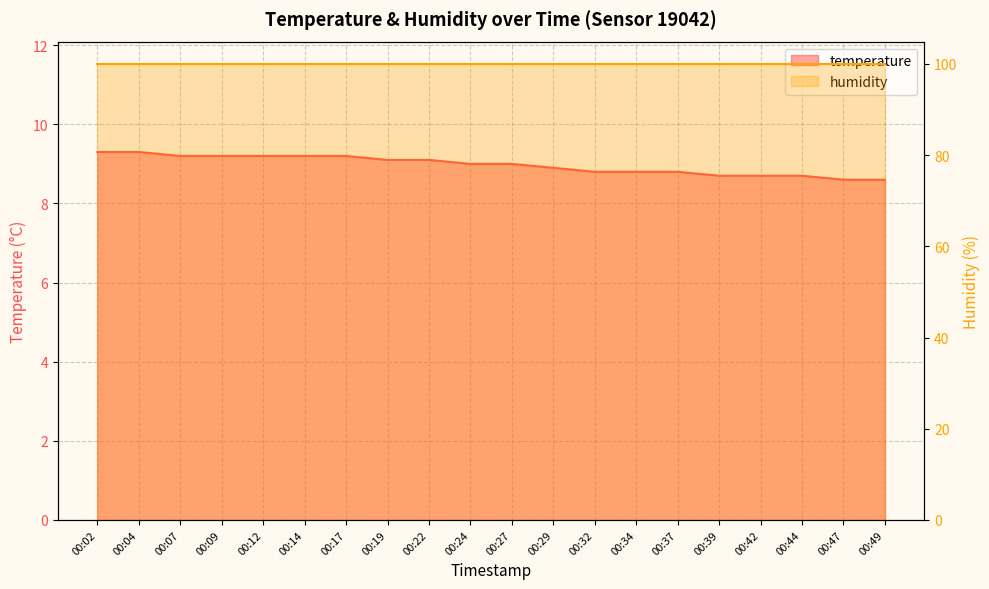

What is the difference between the values at 00:32 and 00:12?

0.4